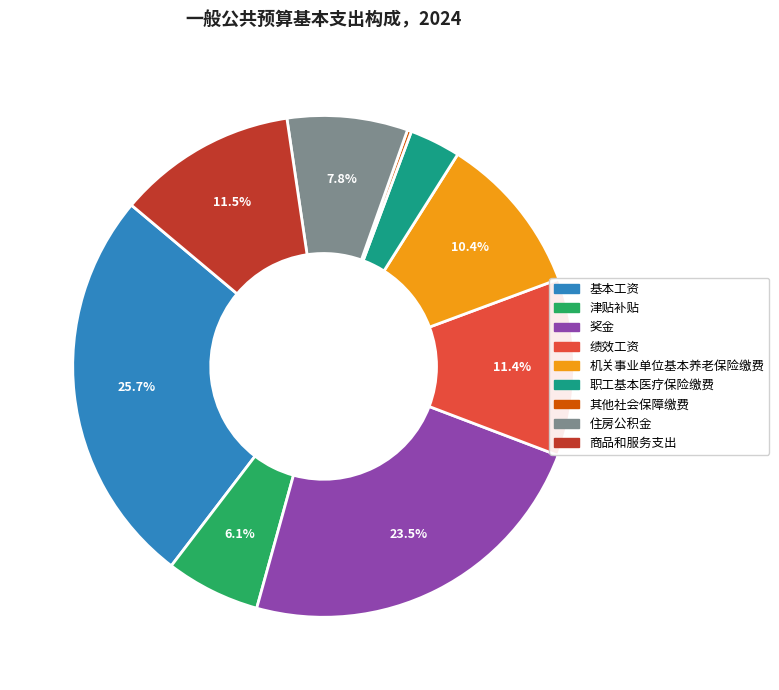

The 住房公积金 slice represents 8% of the pie. True or false?

True